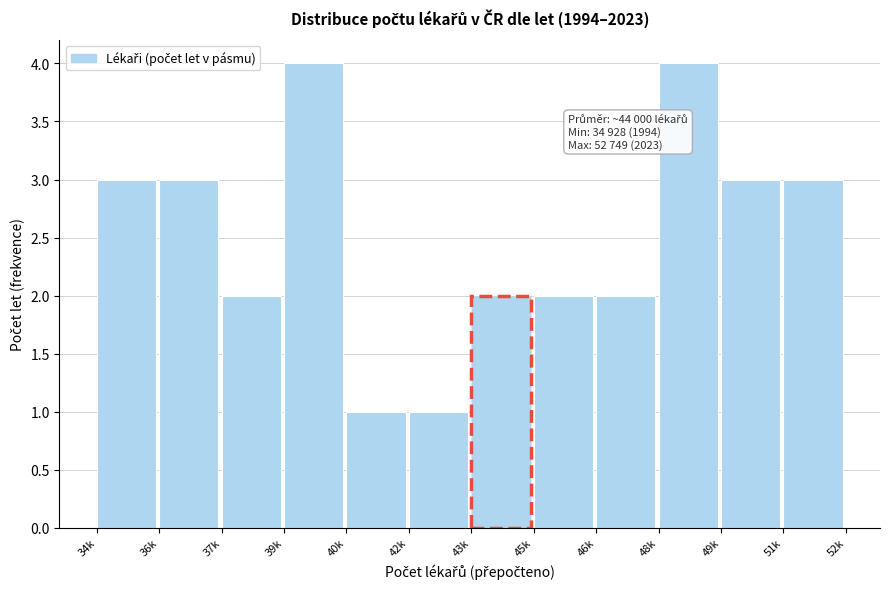

Reading right to left, list all the values displayed in this chart.

3	3	4	2	2	2	1	1	4	2	3	3